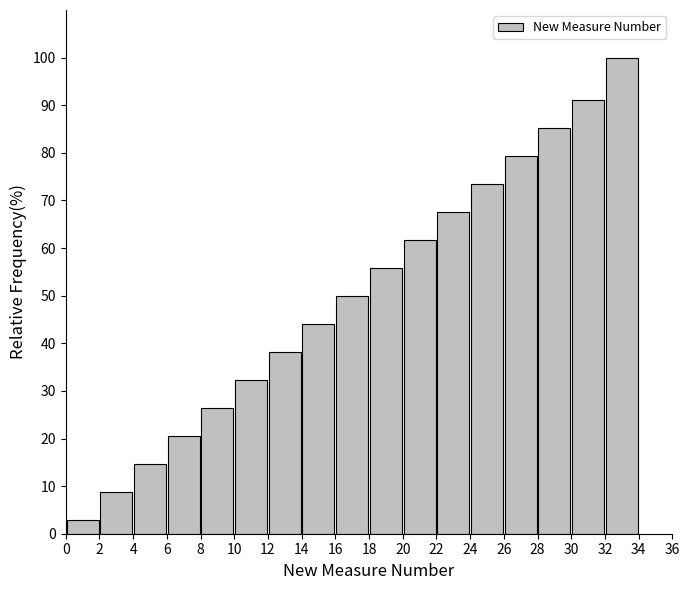

Which range on the x-axis has the tallest bar?

32 to 34